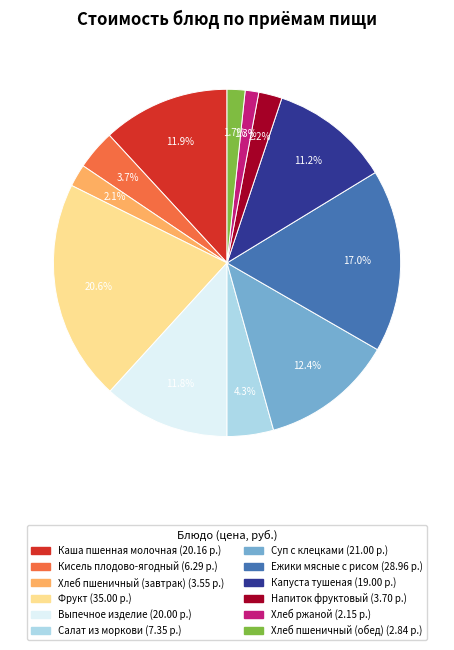

To the nearest percent, what percentage of the pie is Хлеб пшеничный (обед)?

2%